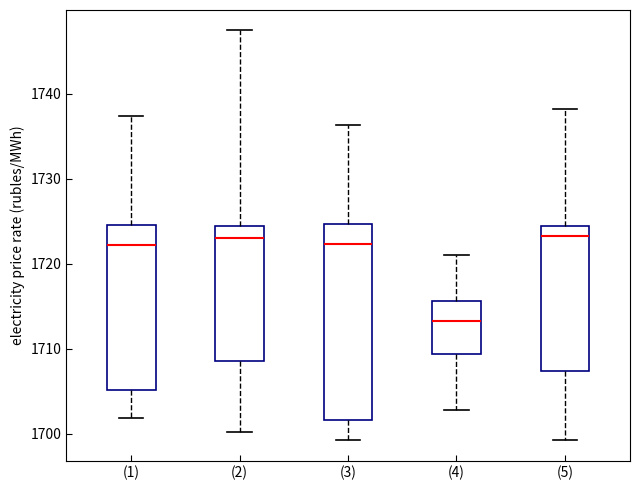

Where does the median line of the box for (3) sit on the y-axis? The values are not printed on the chart, so give them approximately, as read against the axis.

1722